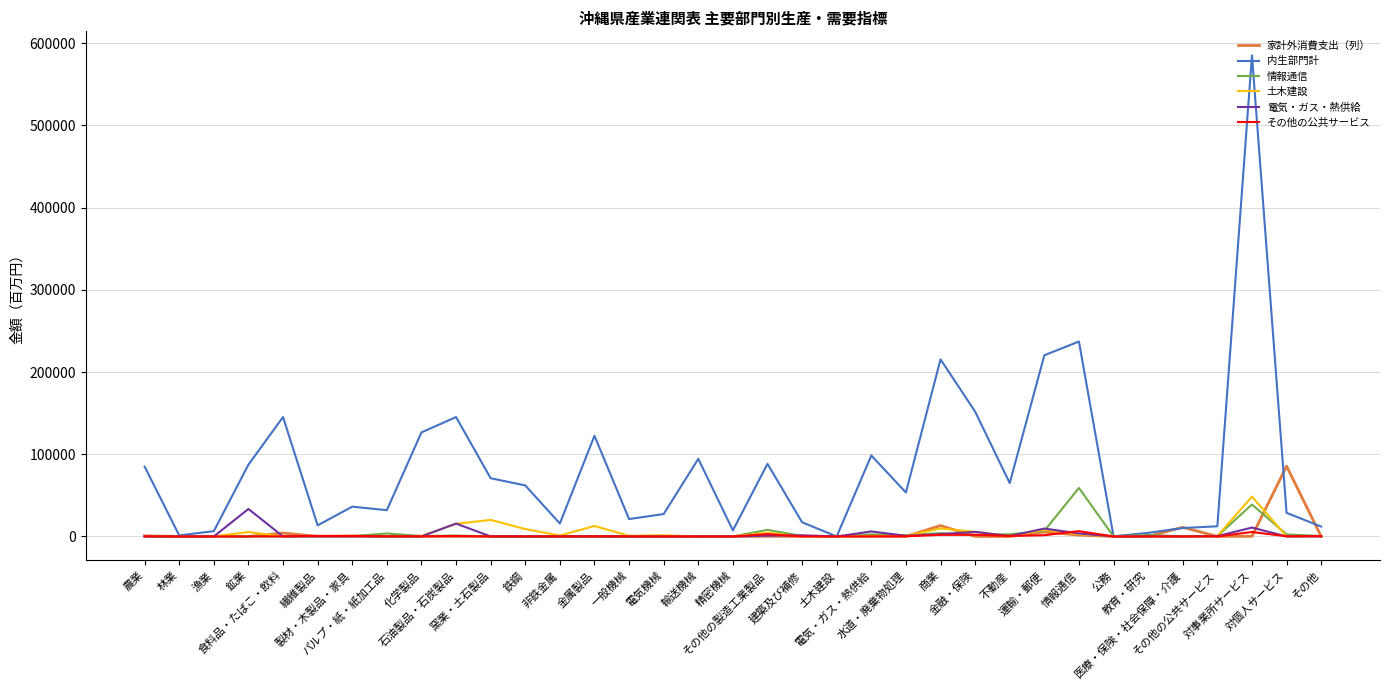

Which series has the largest total across all categories?

内生部門計